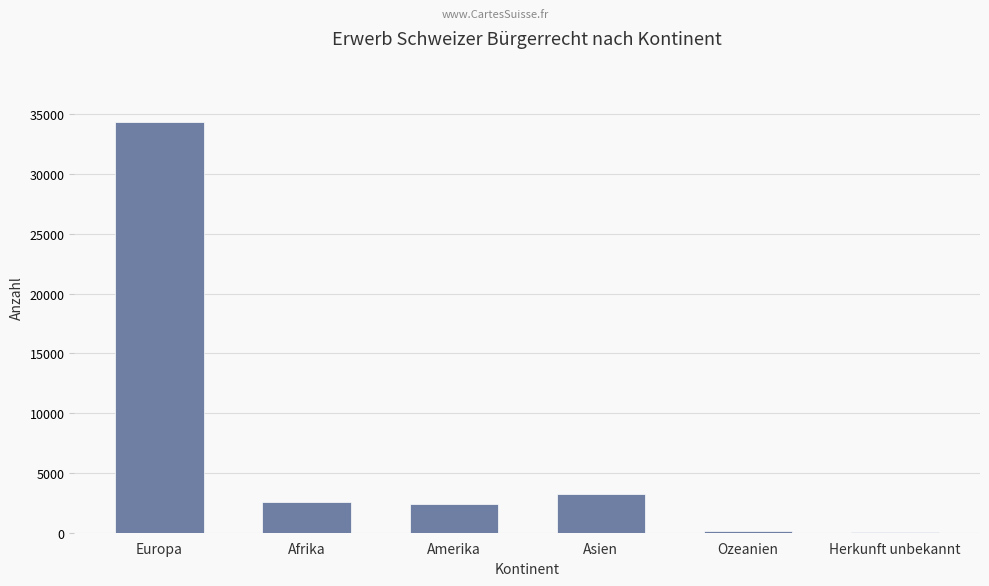

Is it true that the value at Asien is 4985?

False